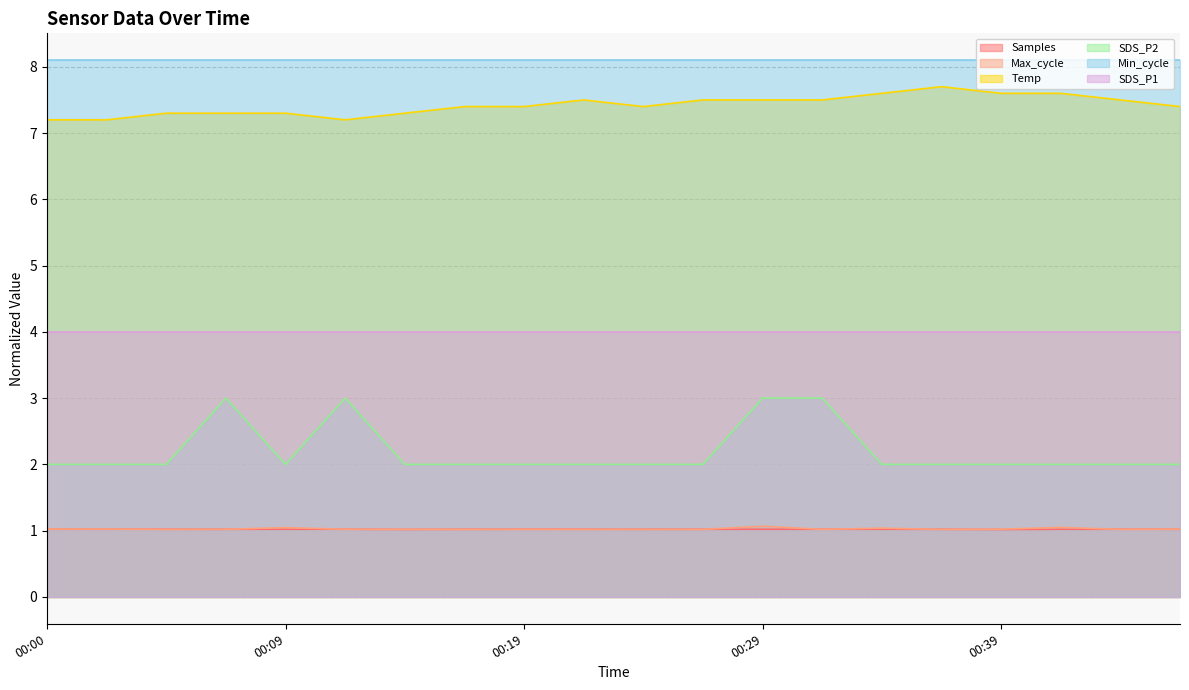

True or false: SDS_P2 has more than 2 interior local peaks.

False